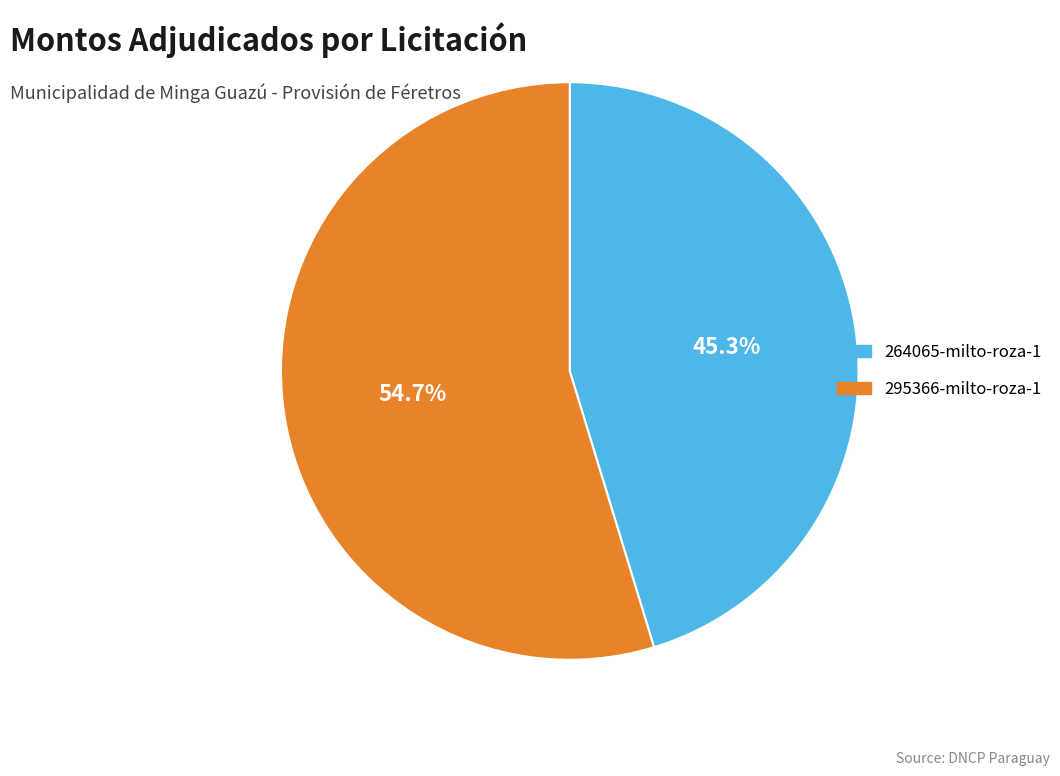

Which slice is the smallest?

264065-milto-roza-1